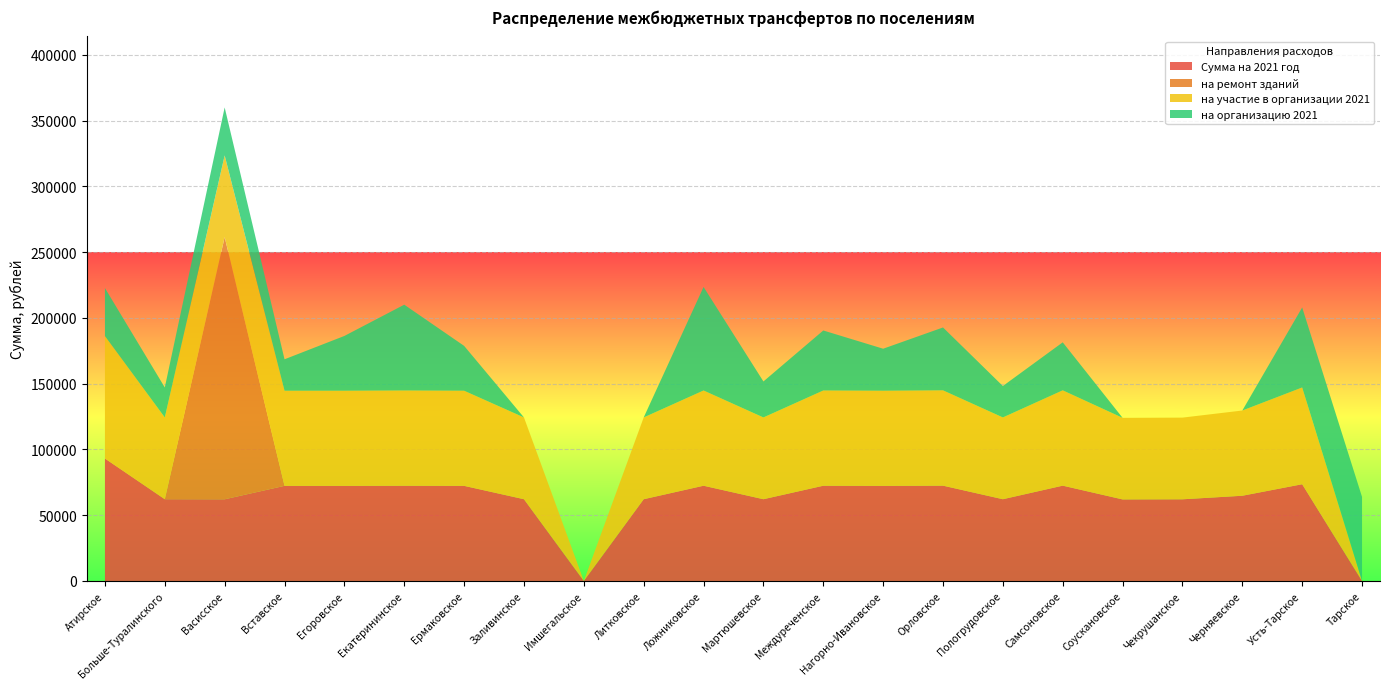

Reading left to right, what are all the values shown in this chart?

Сумма на 2021 год: 93094.0	62153.8	62094.8	72316.8	72316.8	72408.2	72316.8	62153.8	0.0	62153.8	72408.2	62153.8	72408.2	72316.8	72467.2	62153.8	72467.2	62003.4	62094.8	64788.7	73554.2	0.0
на ремонт зданий: 0.0	0.0	199305.1	0.0	0.0	0.0	0.0	0.0	0.0	0.0	0.0	0.0	0.0	0.0	0.0	0.0	0.0	0.0	0.0	0.0	0.0	0.0
на участие в организации 2021: 93094.0	62153.8	62094.8	72316.8	72316.8	72408.2	72316.8	62153.8	0.0	62153.8	72408.2	62153.8	72408.2	72316.8	72467.2	62153.8	72467.2	62003.4	62094.8	64788.7	73554.2	0.0
на организацию 2021: 36489.8	22806.2	36489.9	23892.2	41637.7	65224.7	34096.9	0.0	0.0	0.0	78702.3	27367.4	45612.4	31928.6	47784.4	23892.2	36489.8	0.0	0.0	0.0	60816.5	63881.3